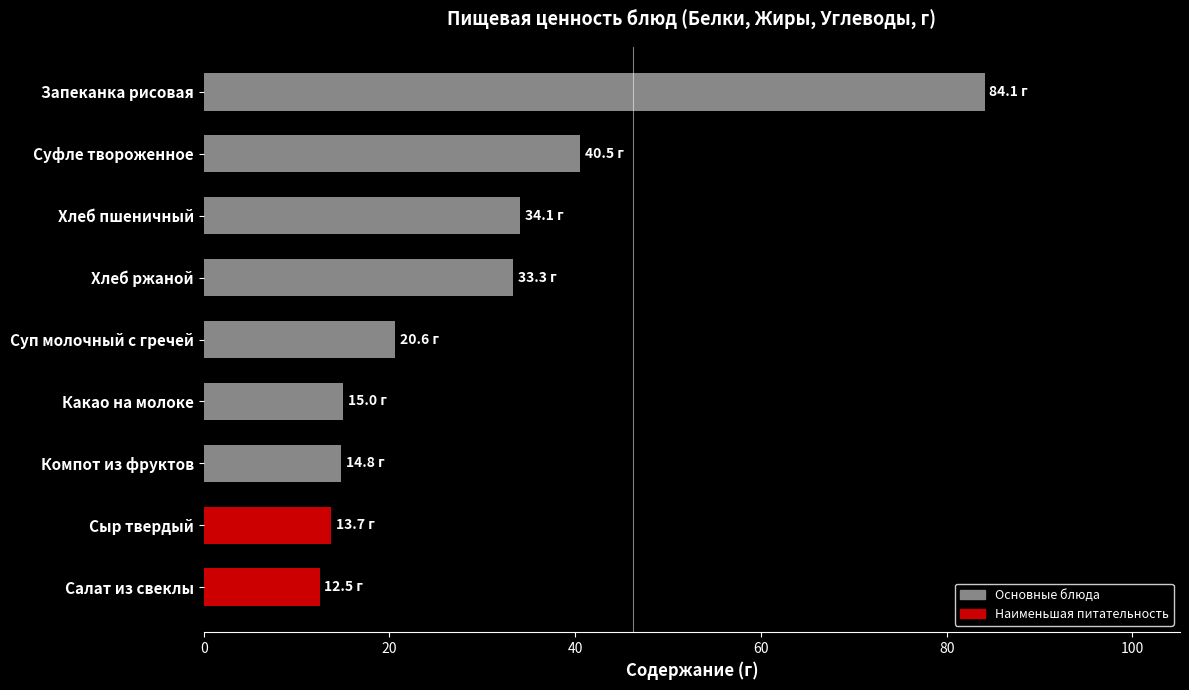

How many distinct data groups are displayed?

1